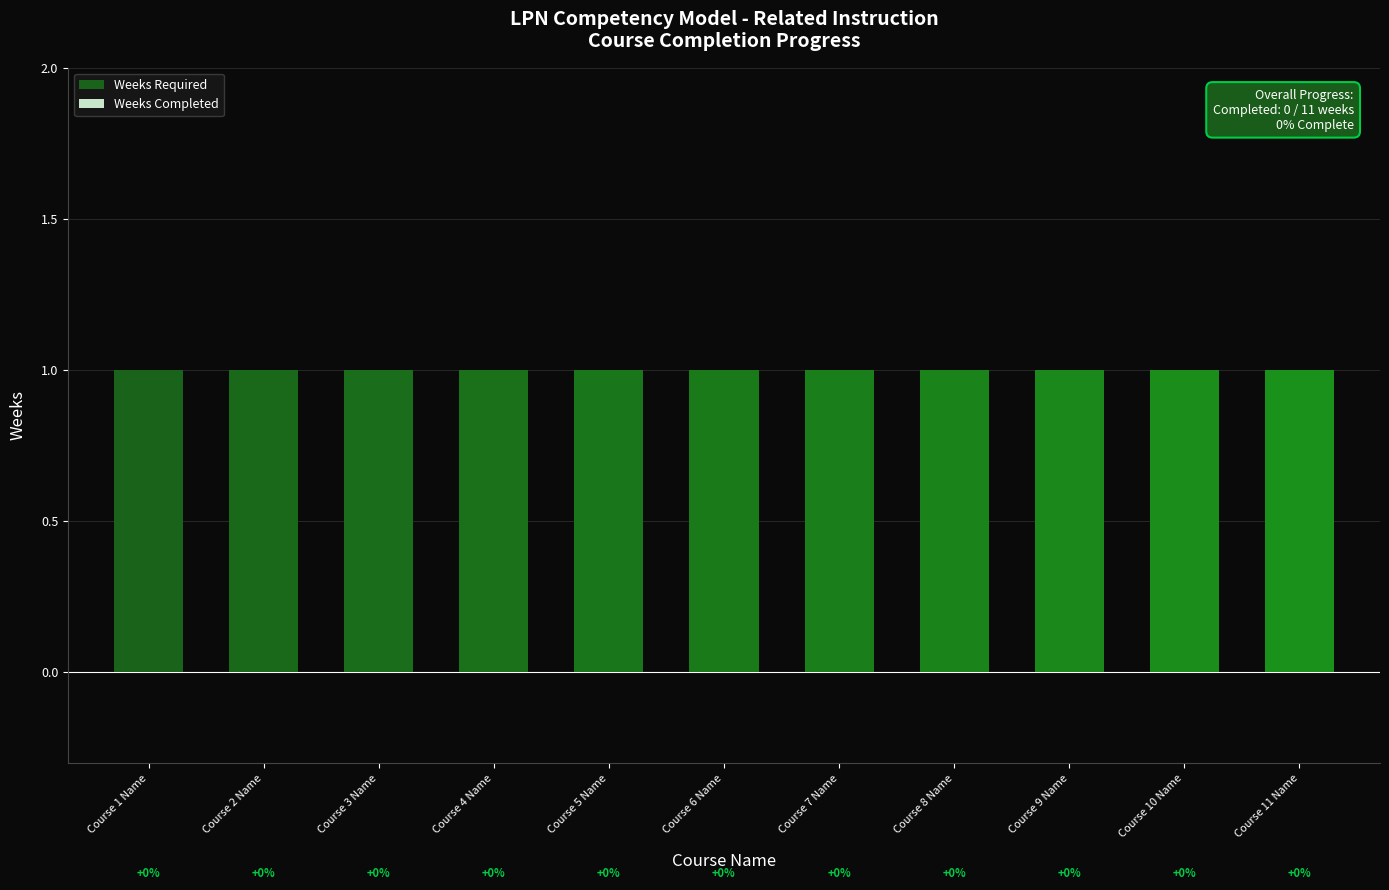

At which category is the sum across all series the highest?

Course 1 Name